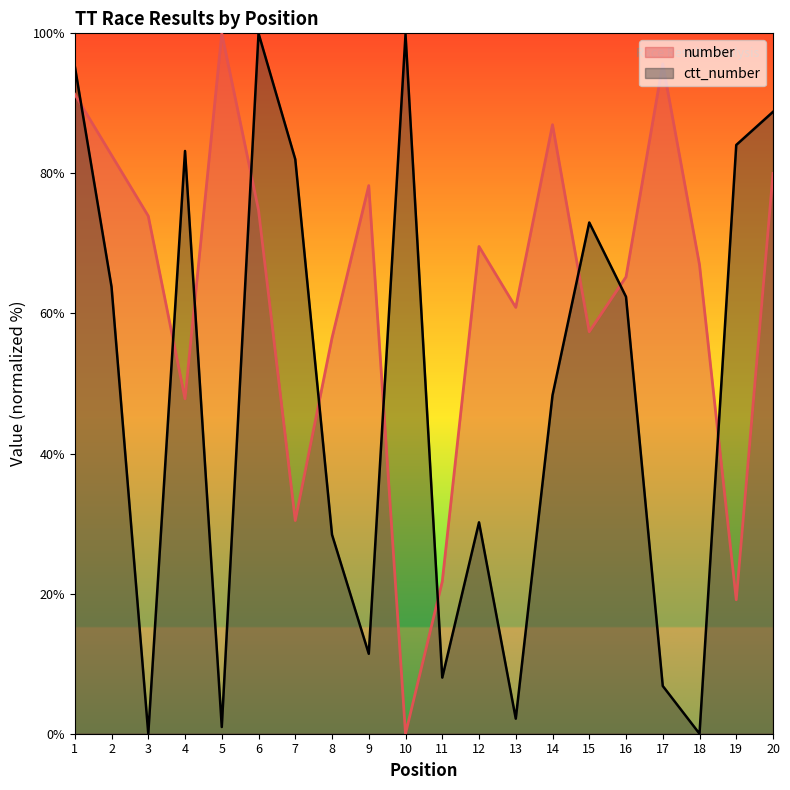

Where does the ctt_number series first go above 62?

1